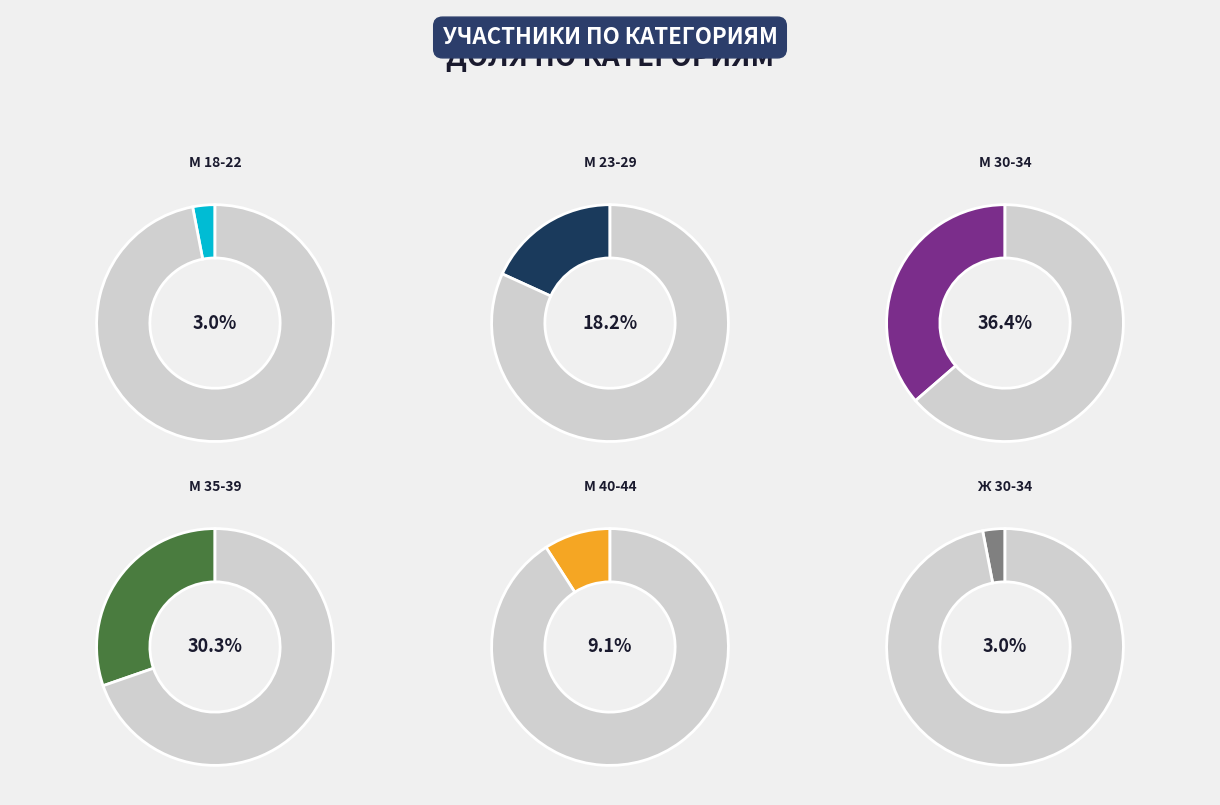

Rank the categories by value from lowest to highest.

М 18-22, Ж 30-34, М 40-44, М 23-29, М 35-39, М 30-34